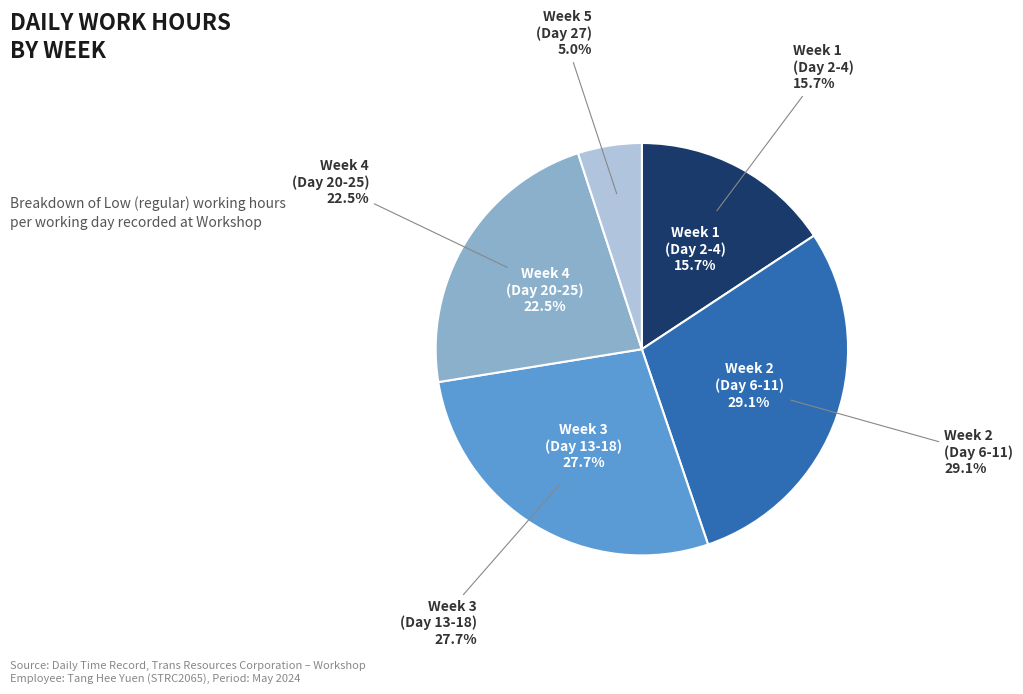

Is there a majority slice in this chart?

No